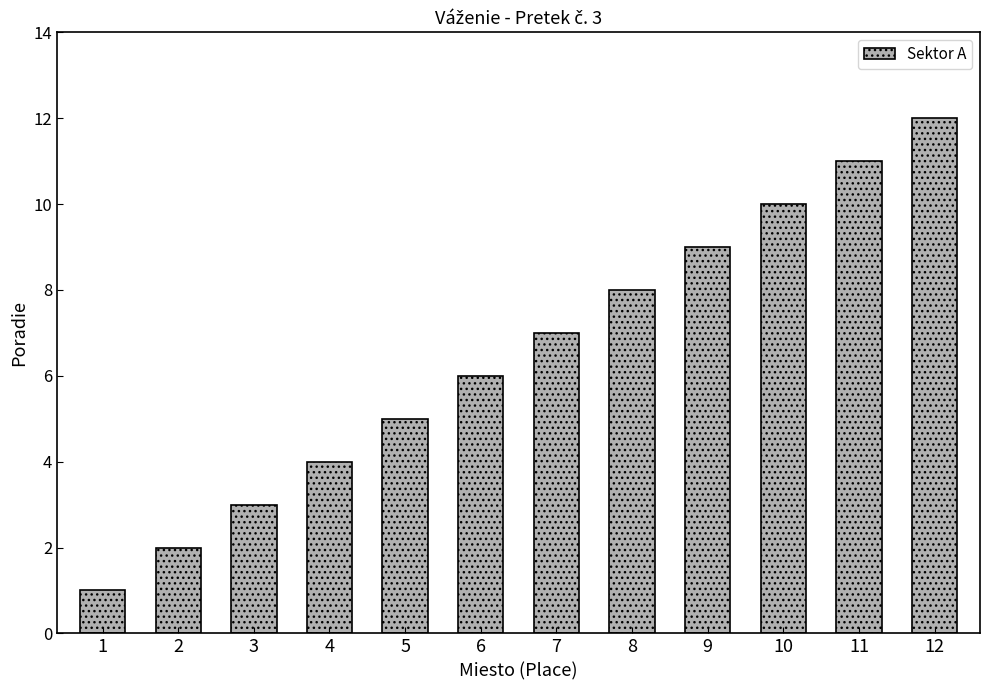

Rank the categories by value from lowest to highest.

1, 2, 3, 4, 5, 6, 7, 8, 9, 10, 11, 12